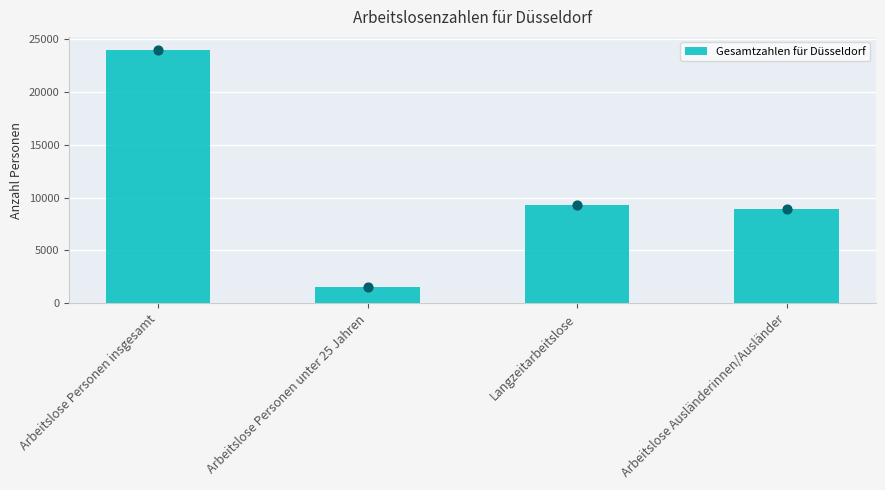

What is the change in value from Arbeitslose Personen insgesamt to Arbeitslose Personen unter 25 Jahren?

-22449